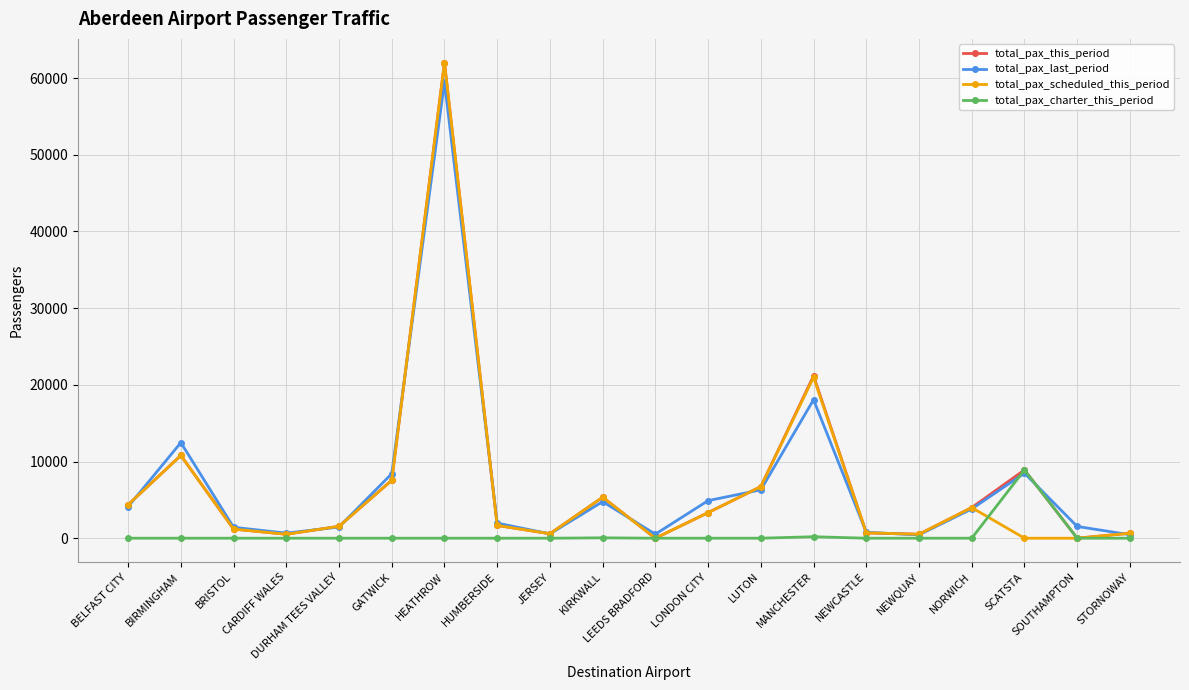

What position from the left is STORNOWAY?

20